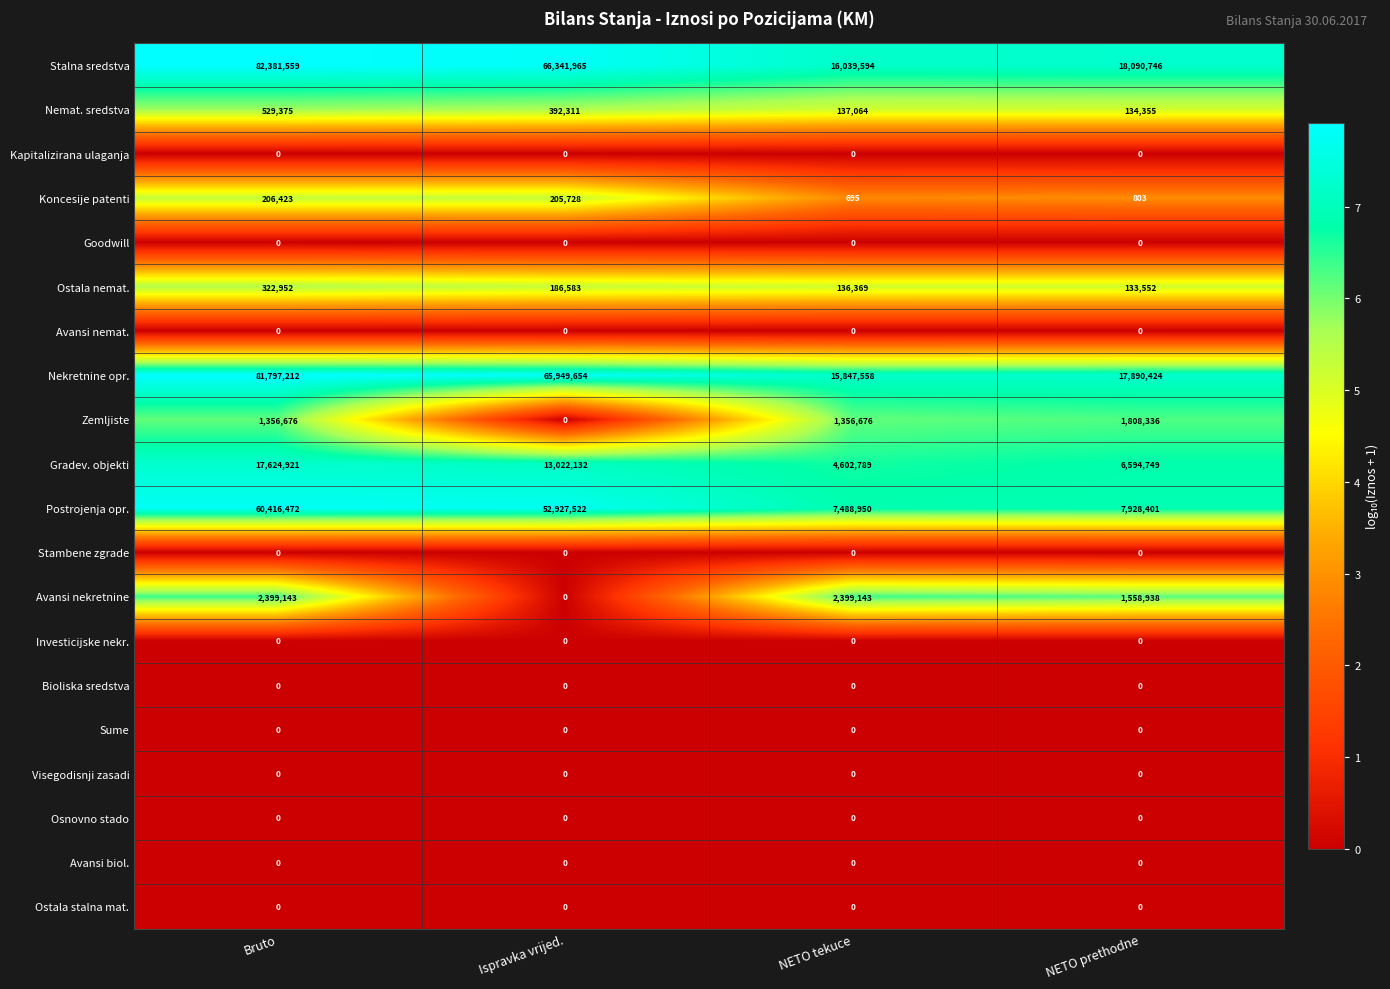

Which series has the largest total across all categories?

Stalna sredstva